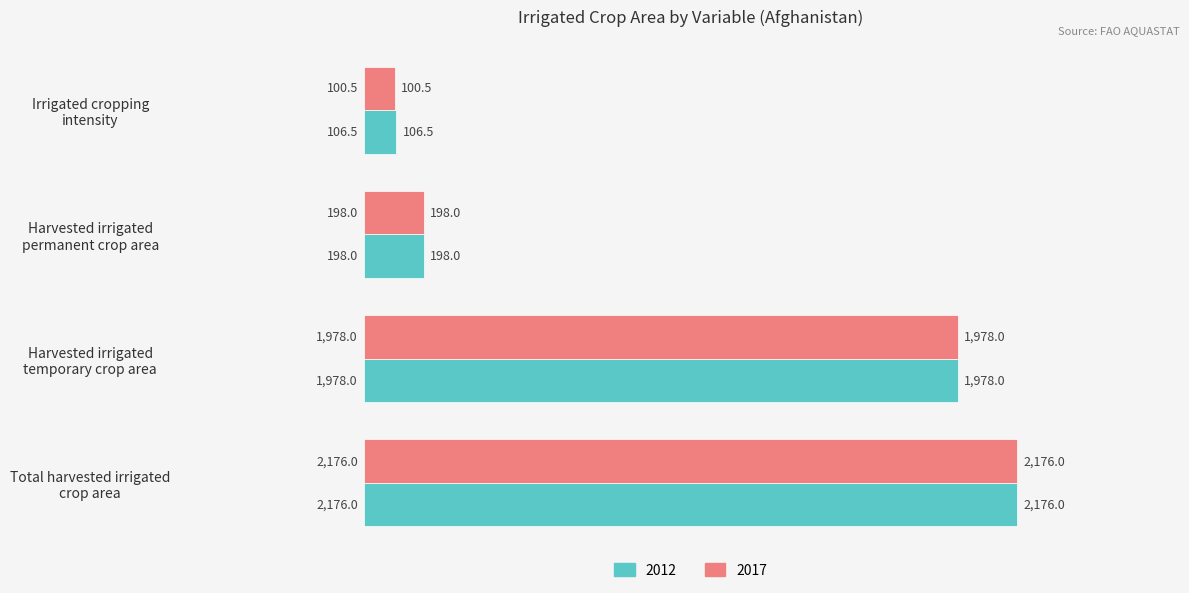

Which series has the largest range (max minus min)?

2017